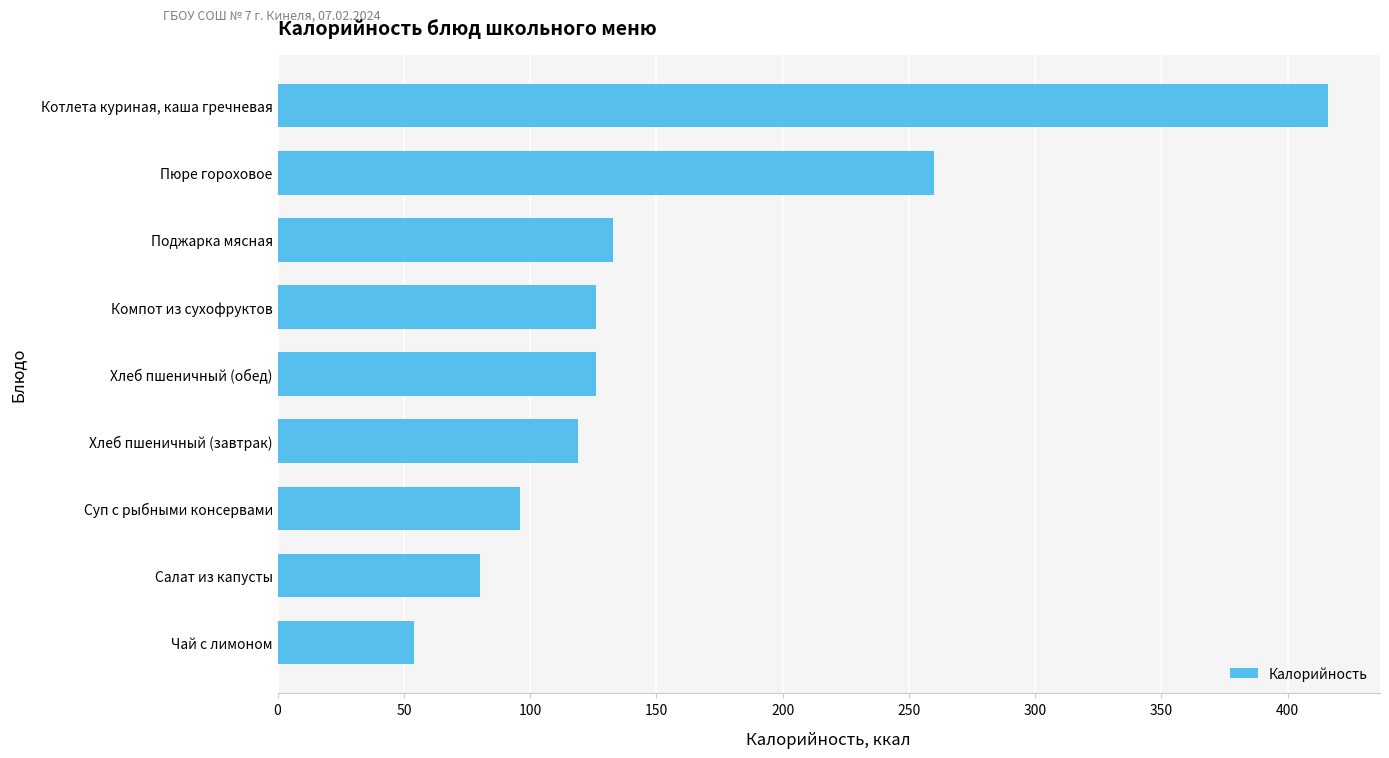

Reading top to bottom, what are all the values shown in this chart?

415.8	260.0	133.0	126.0	126.0	119.0	96.0	80.0	54.0